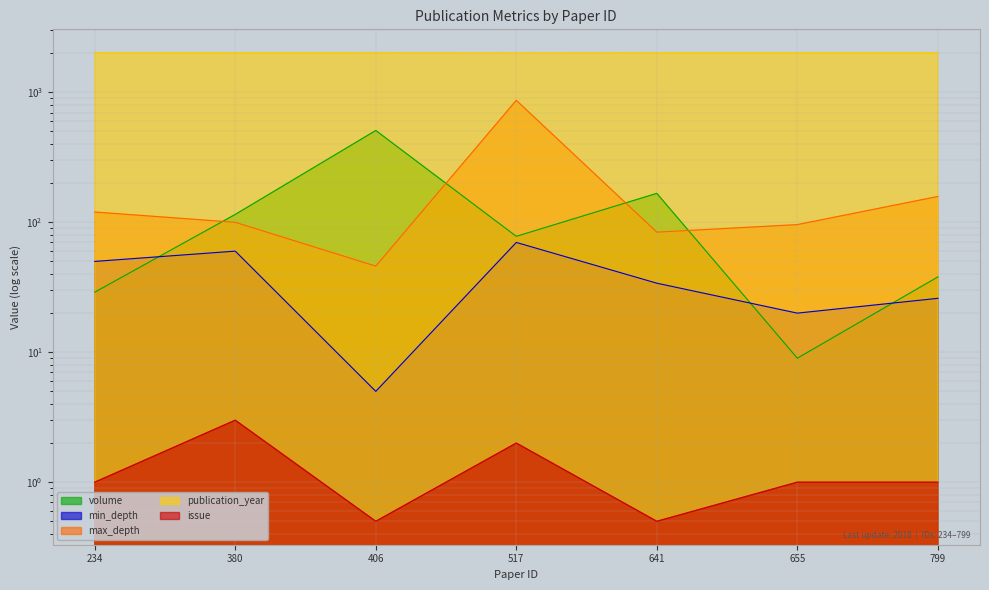

True or false: publication_year has more than 2 interior local peaks.

False